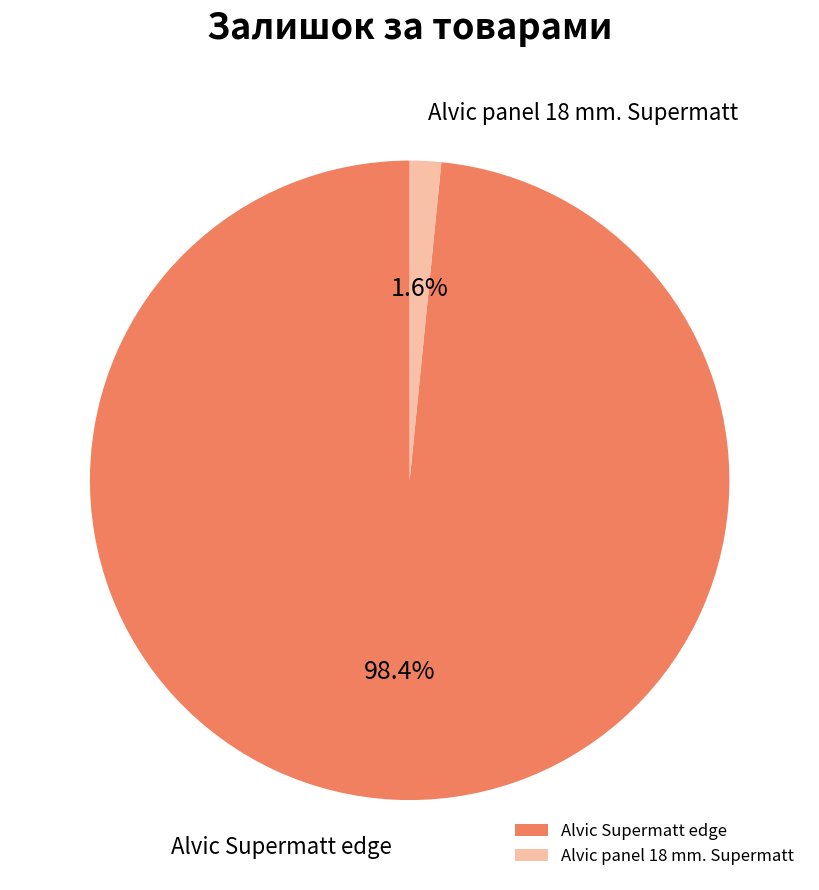

What is the majority slice?

Alvic Supermatt edge